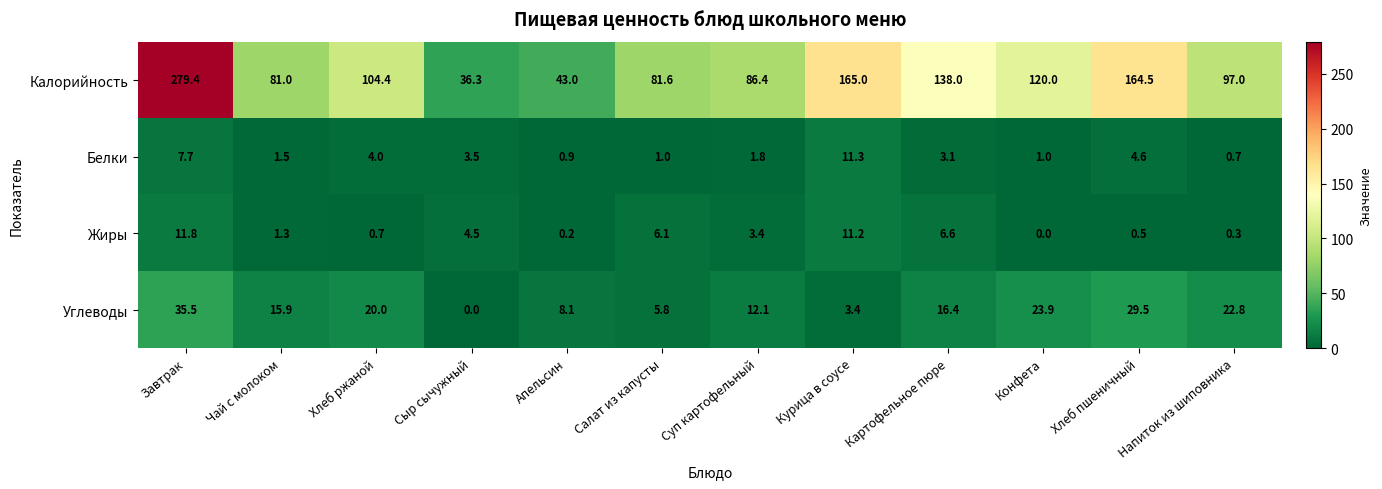

True or false: Калорийность has a value of 120.0 at Конфета.

True